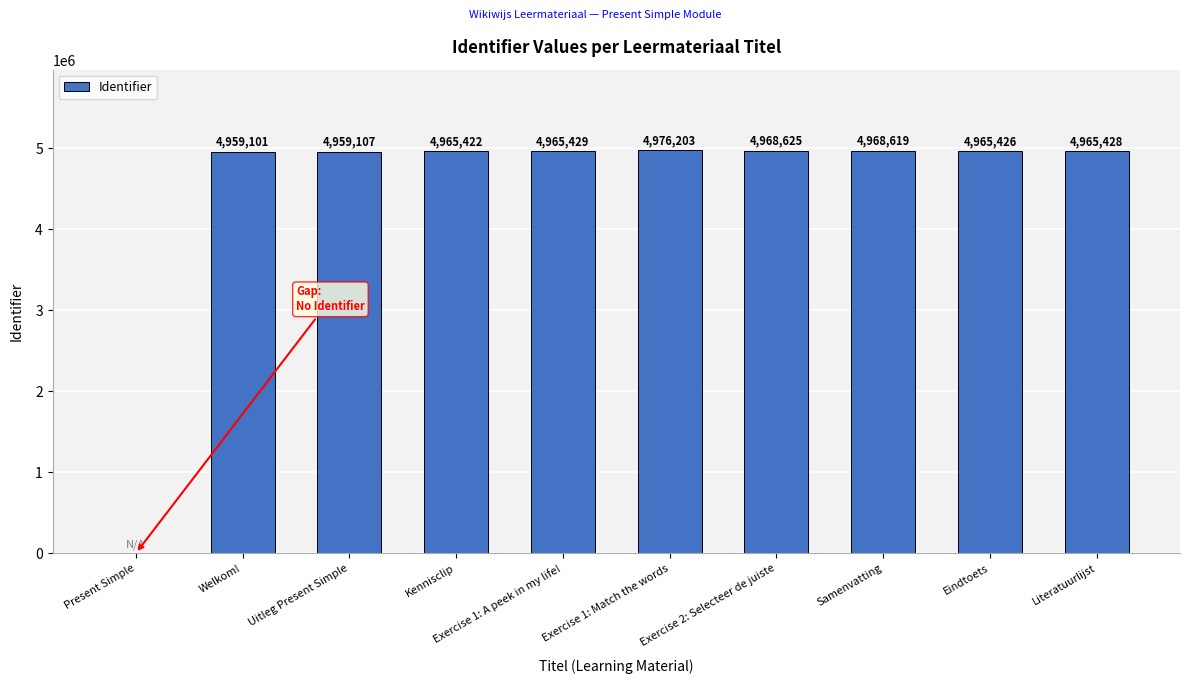

The value at Welkom! is 4959101. True or false?

True